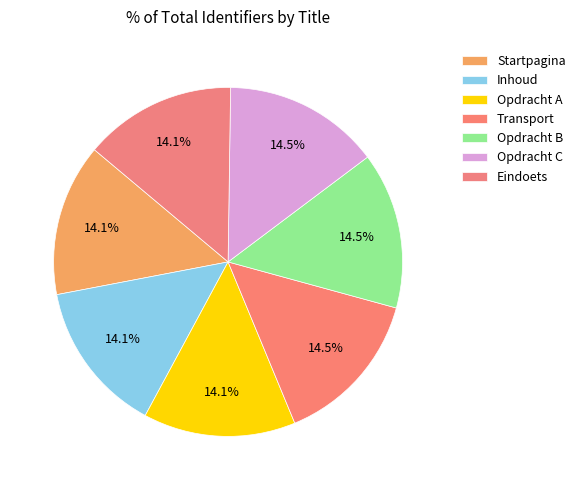

True or false: Startpagina accounts for 14% of the total.

True